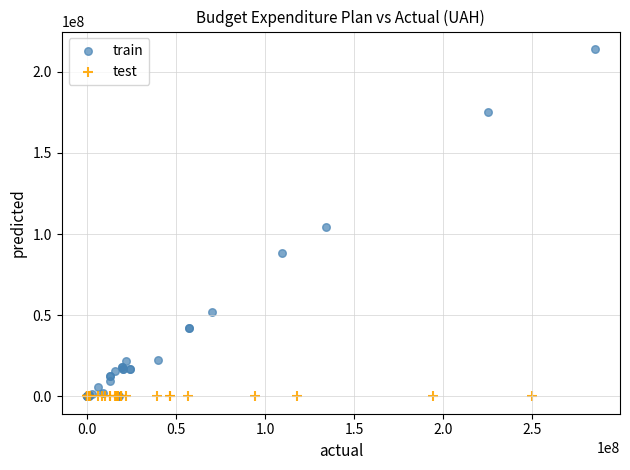

Which series has the widest spread of Y values?

train